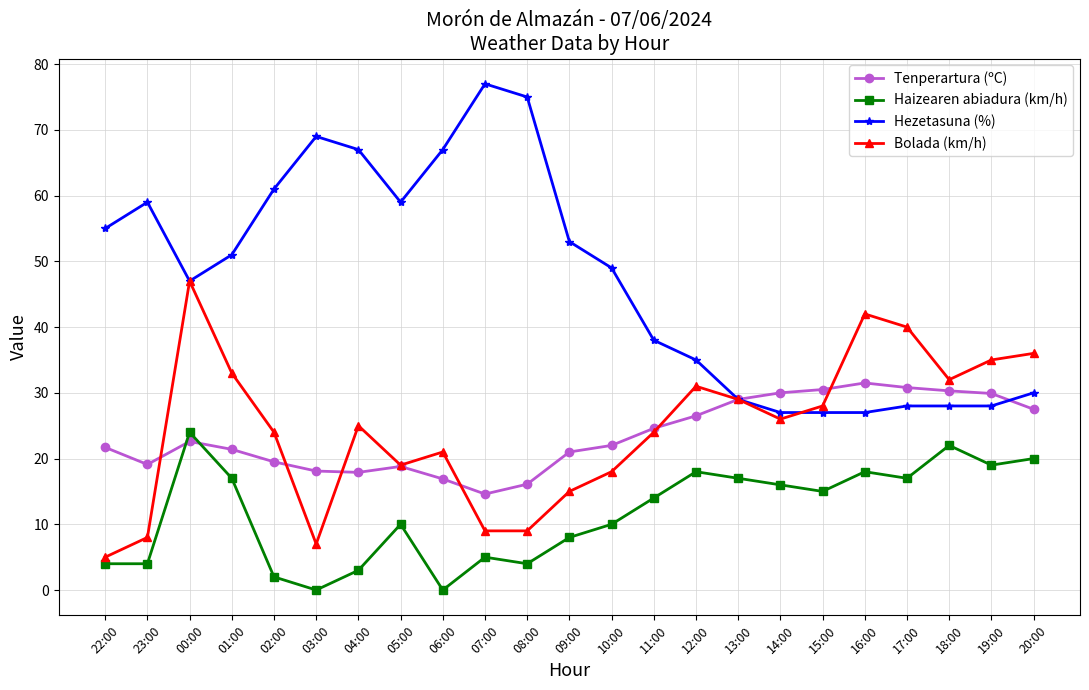

Which series has the largest range (max minus min)?

Hezetasuna (%)